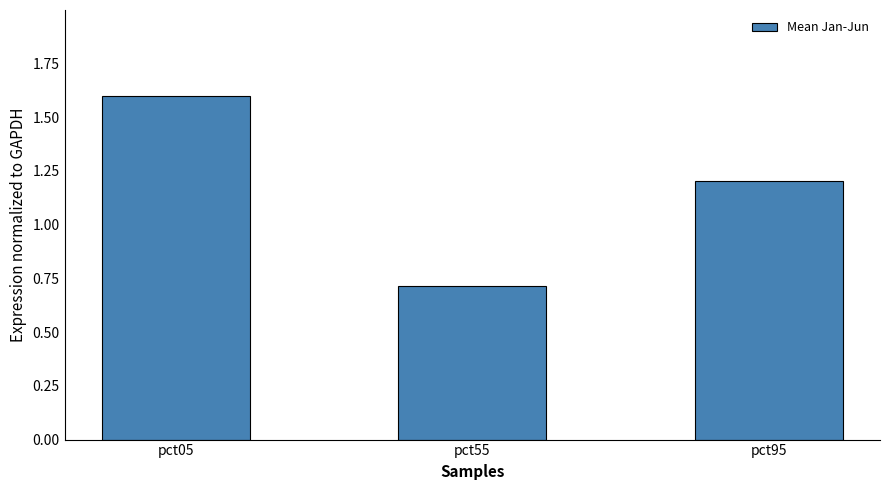

At which category does the chart reach its minimum across all series?

pct55